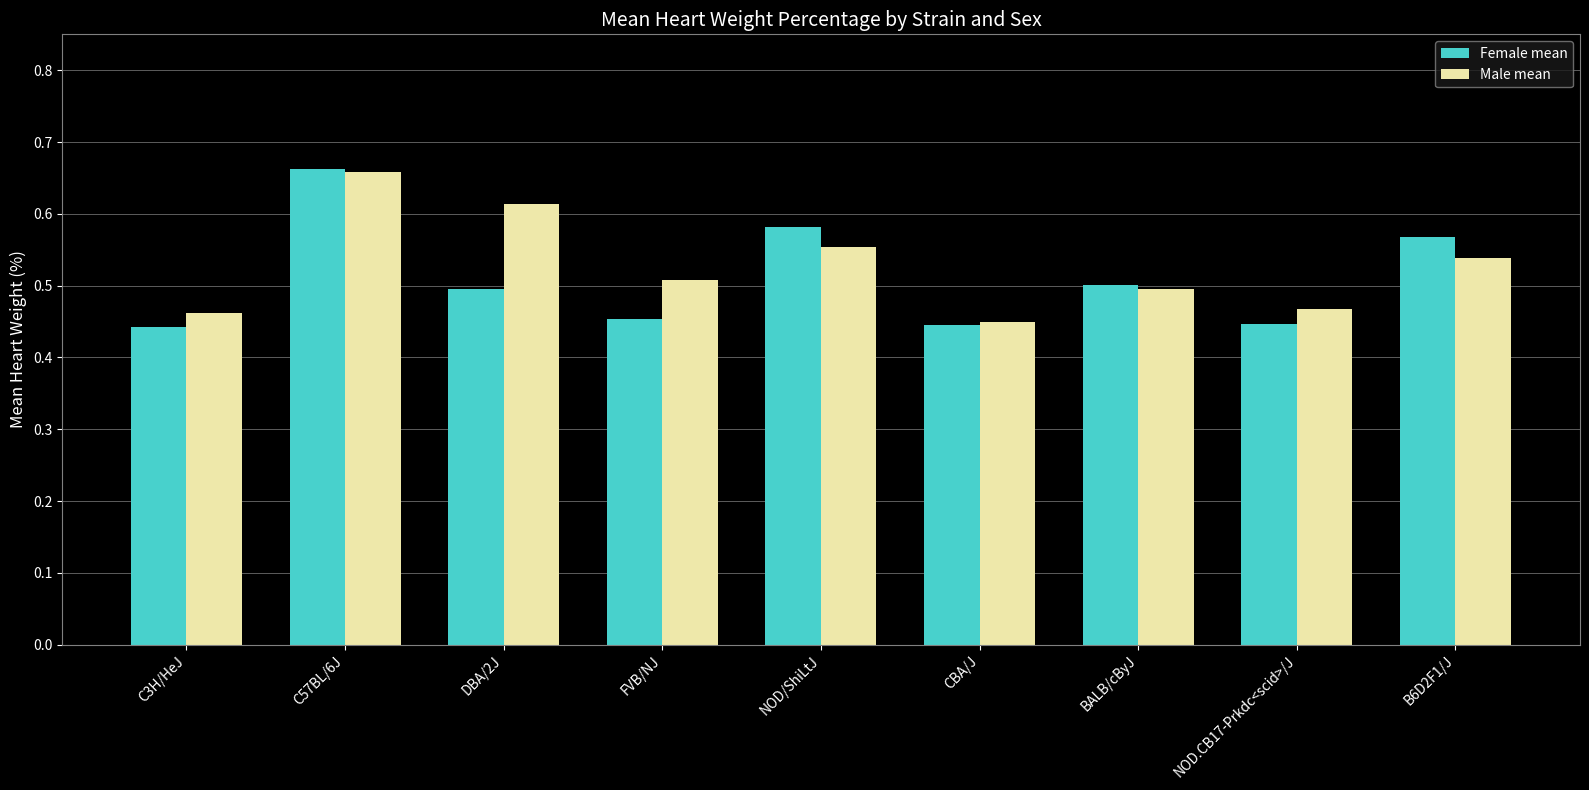

What is the sum of all Female mean values?

4.6